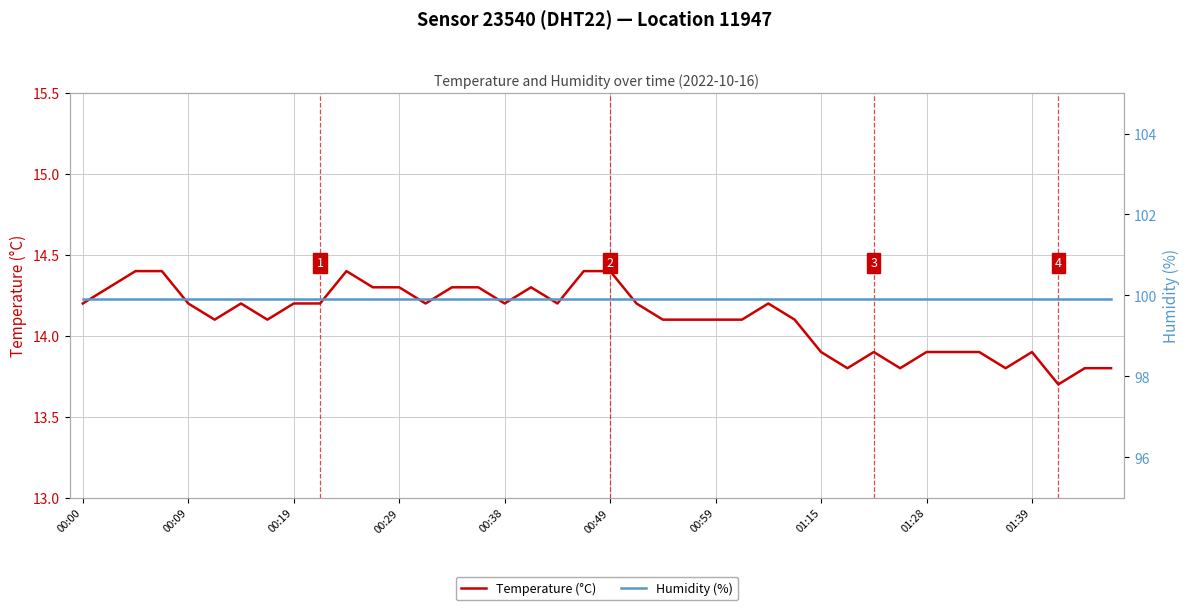

What is the sum of the Temperature (°C) values at 19 and 15?

28.7